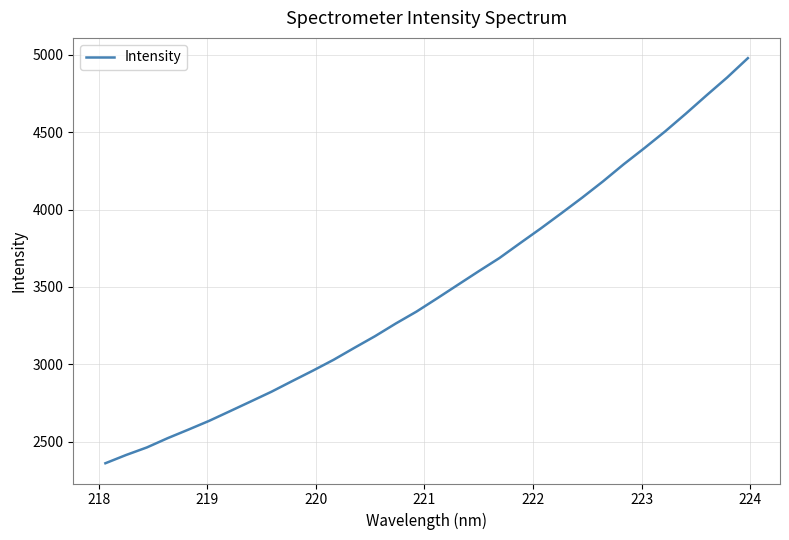

What is the greatest value displayed?

4978.3